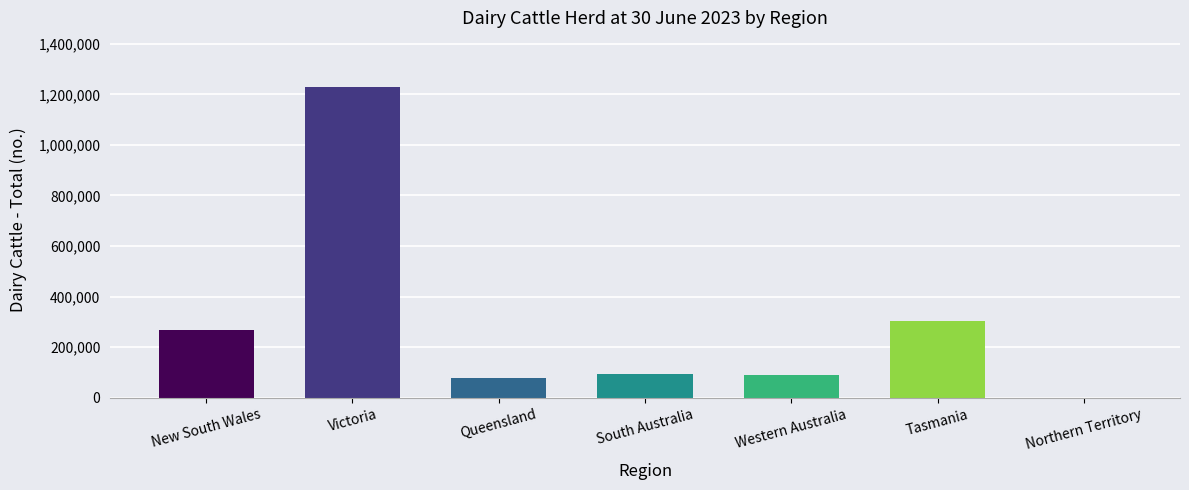

Between New South Wales and Queensland, which is larger?

New South Wales